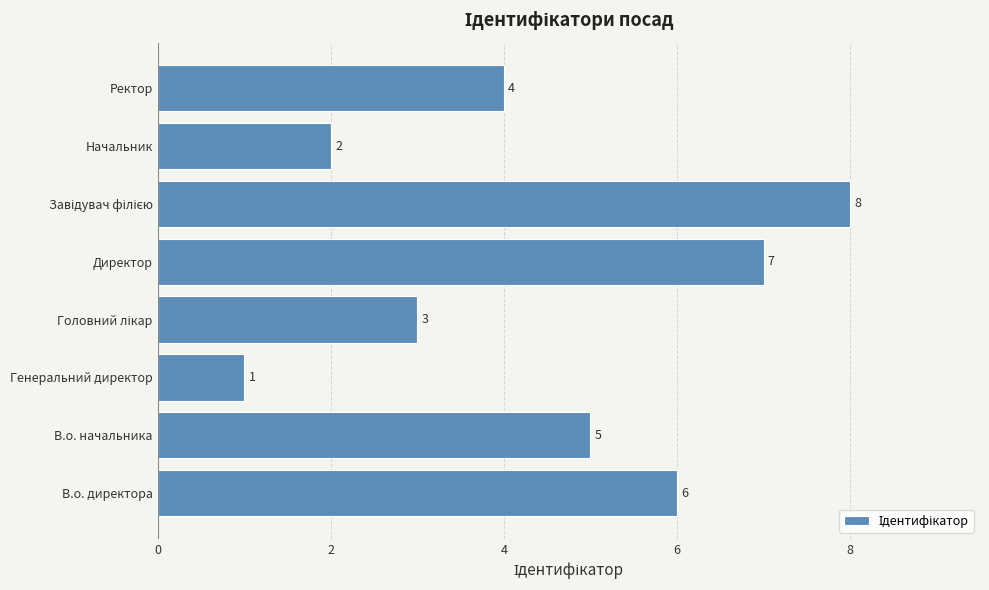

Which has a higher value, Директор or Начальник?

Директор